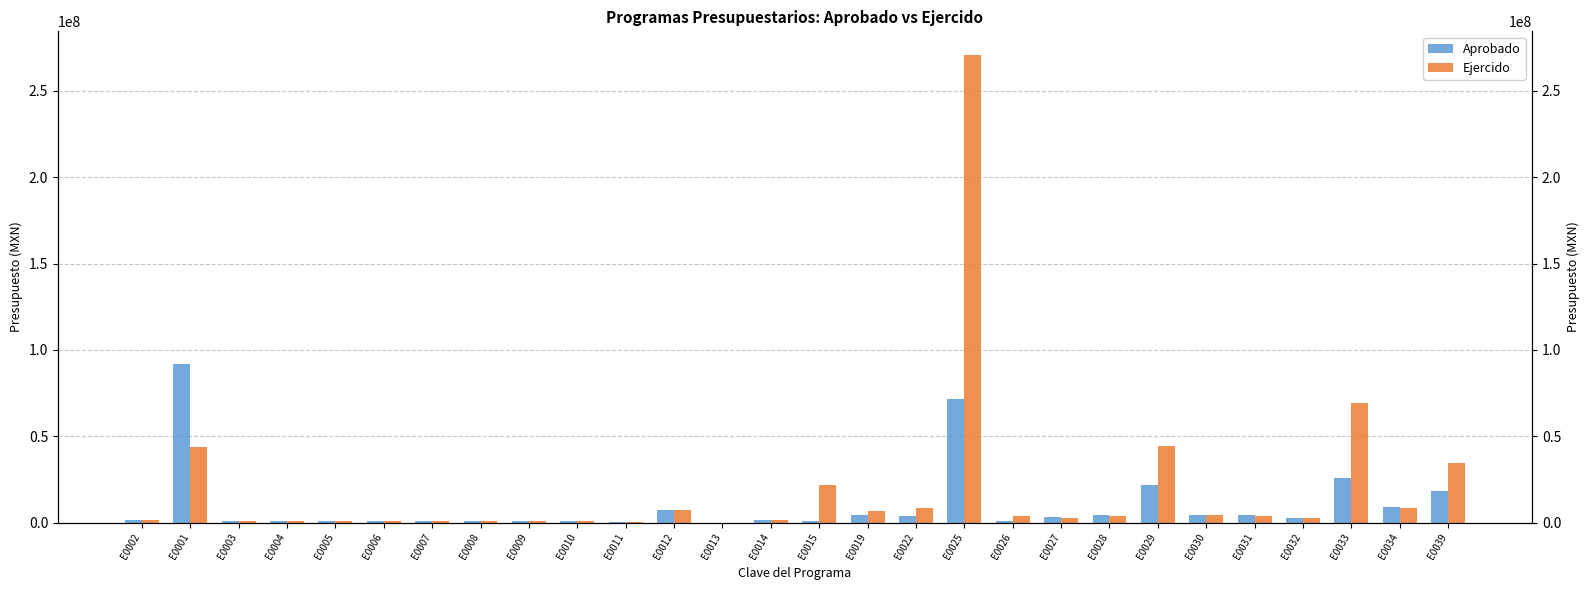

The Ejercido series shows 9797575.0 at E0012. True or false?

False